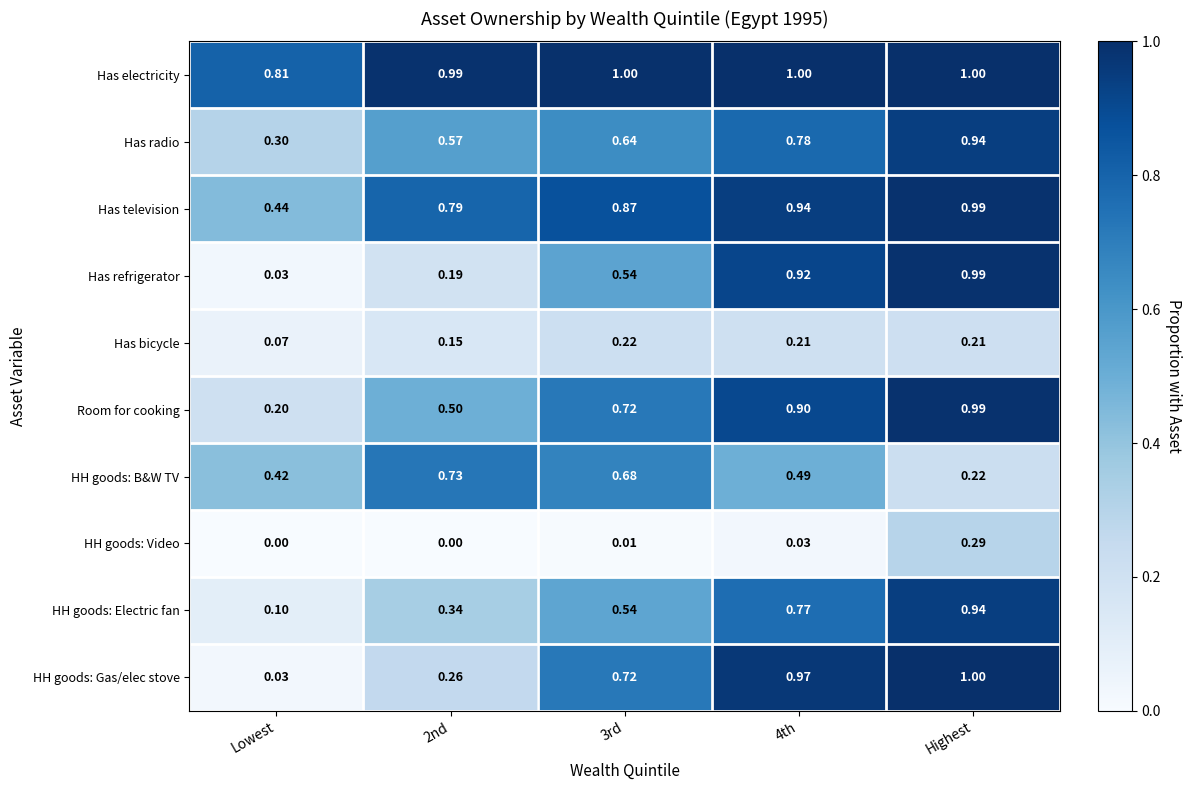

At which label does Room for cooking reach its minimum?

Lowest